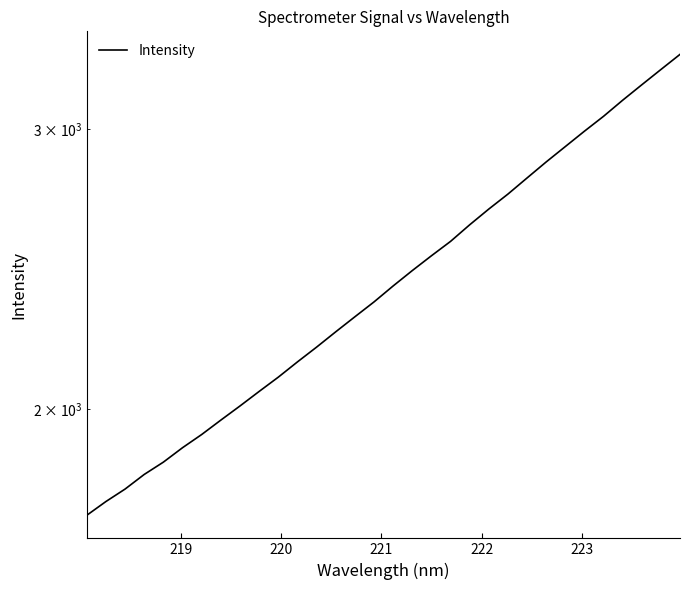

What is the difference between the second highest and second lowest values?

1523.5